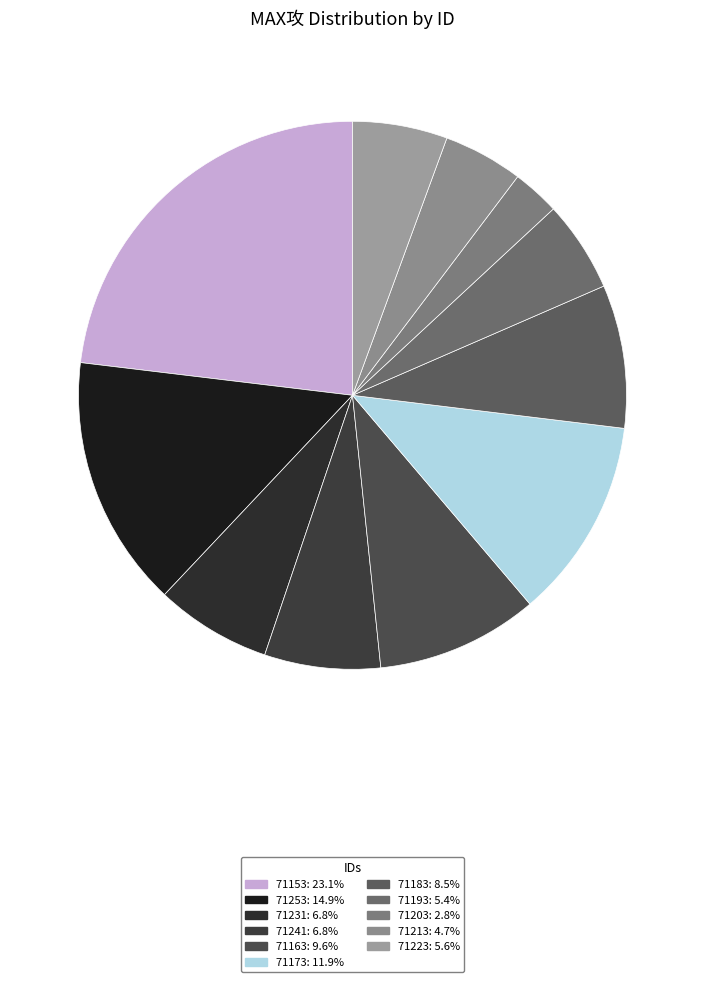

To the nearest percent, what portion does 71183 represent?

8%